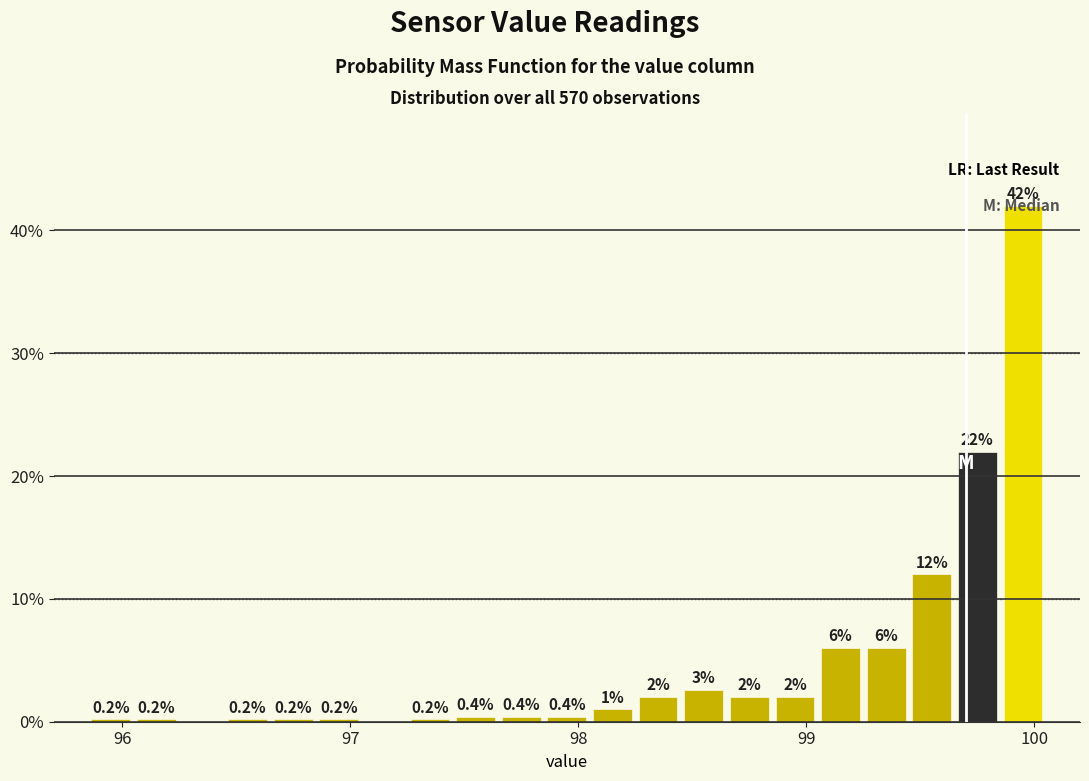

Read against the x-axis, roughly where is the centre of the tallest bar?

100.0